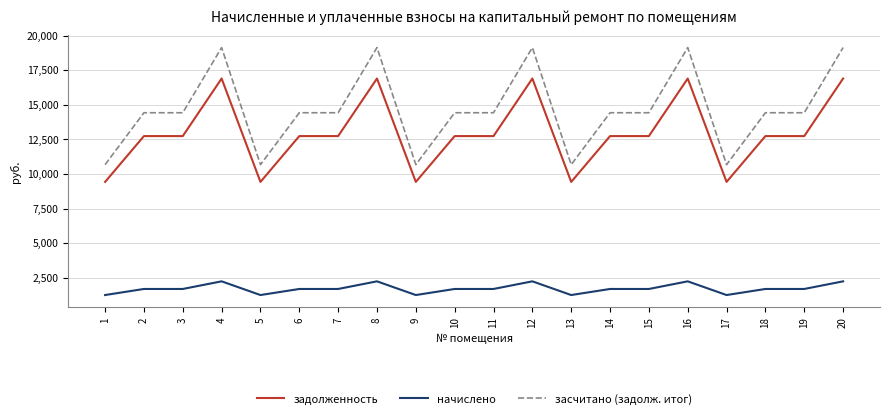

True or false: задолженность and засчитано (задолж. итог) intersect in this chart.

False